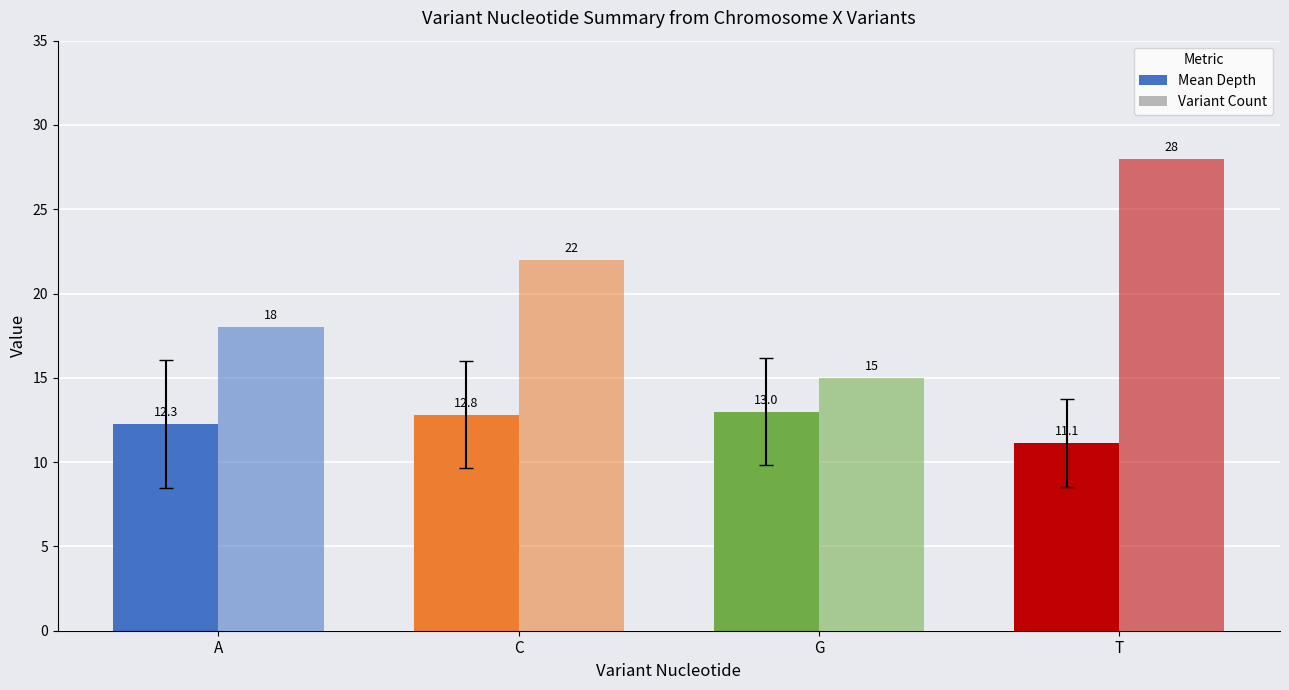

At how many categories does at least one series exceed 20?

2